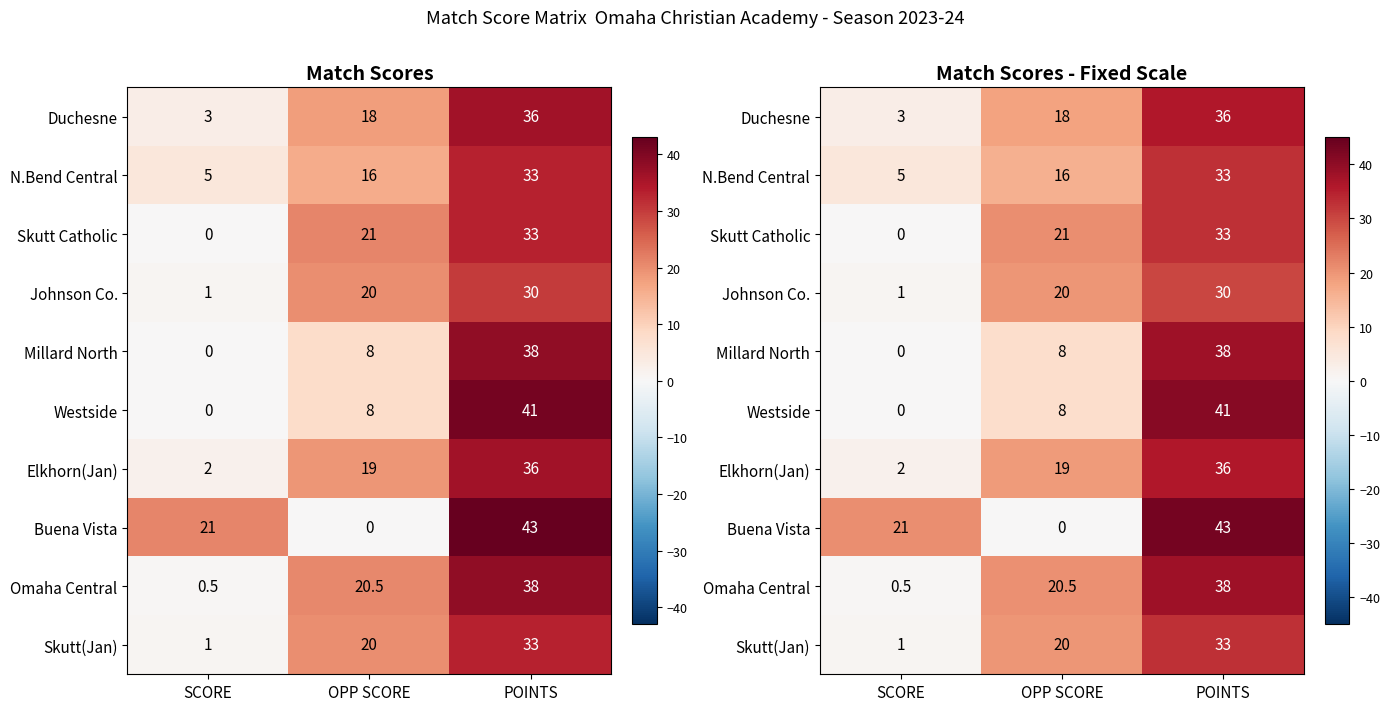

What is the highest value of the Duchesne series?

36.0